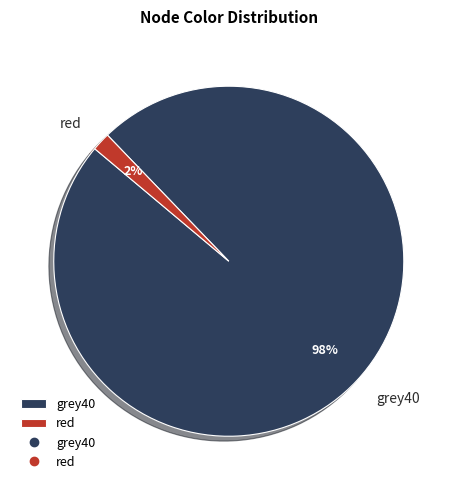

To the nearest percent, what is the average slice percentage?

50%